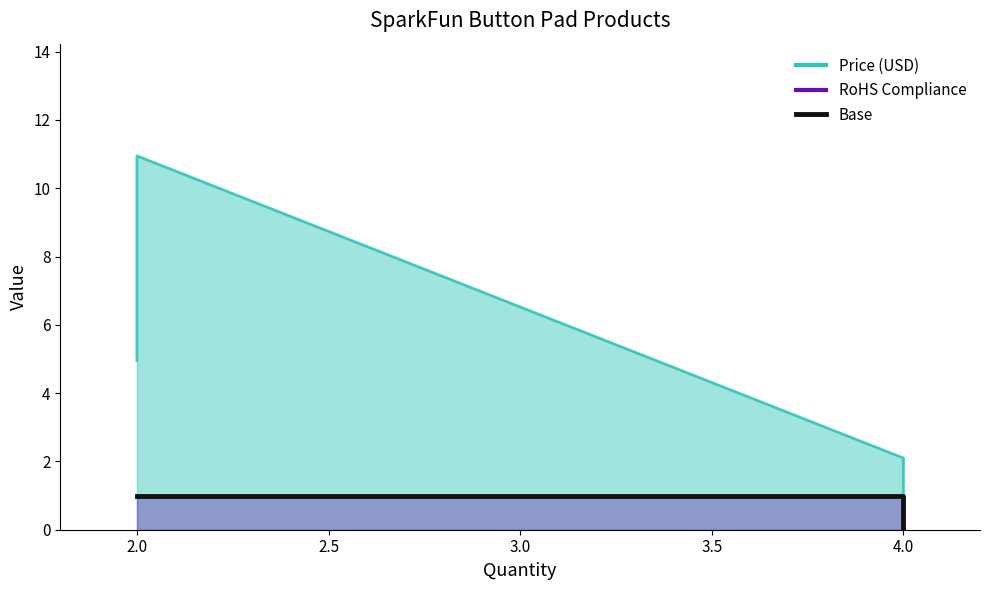

Reading right to left, list all the values displayed in this chart.

Price (USD): 10.9	0.9	2.1	5.0
RoHS Compliance: 1.0	0.0	1.0	1.0